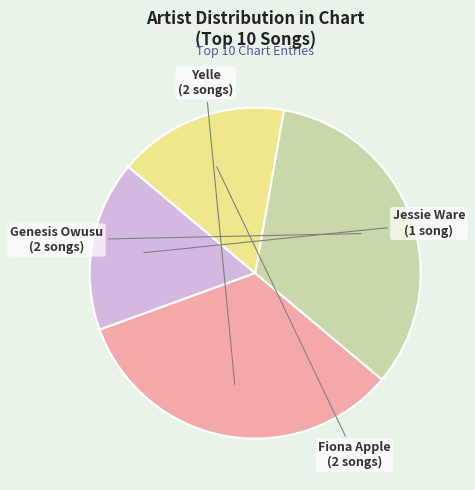

Is there a majority slice in this chart?

No